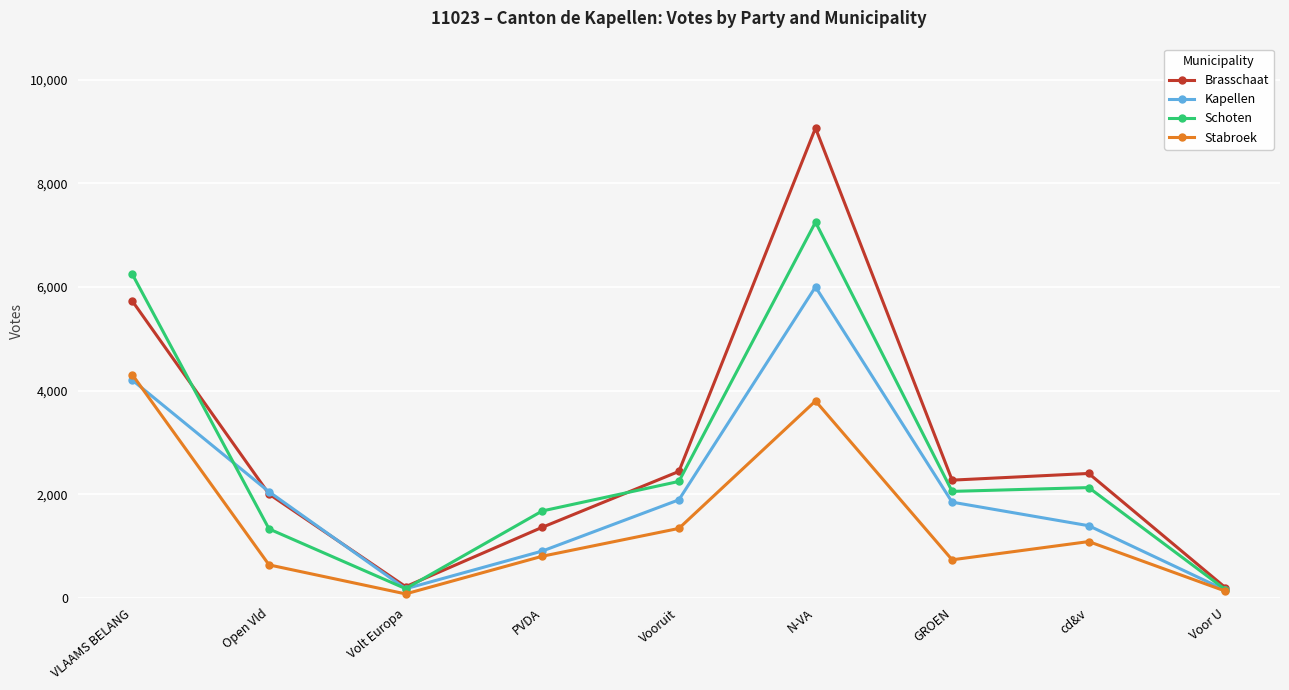

List the series in order of their overall mean, lowest first.

Stabroek, Kapellen, Schoten, Brasschaat